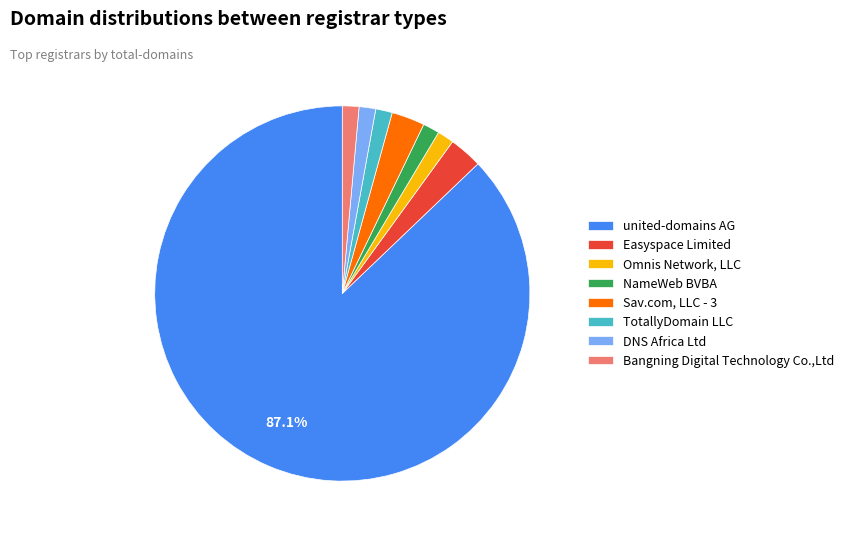

What is the largest slice in the pie chart?

united-domains AG